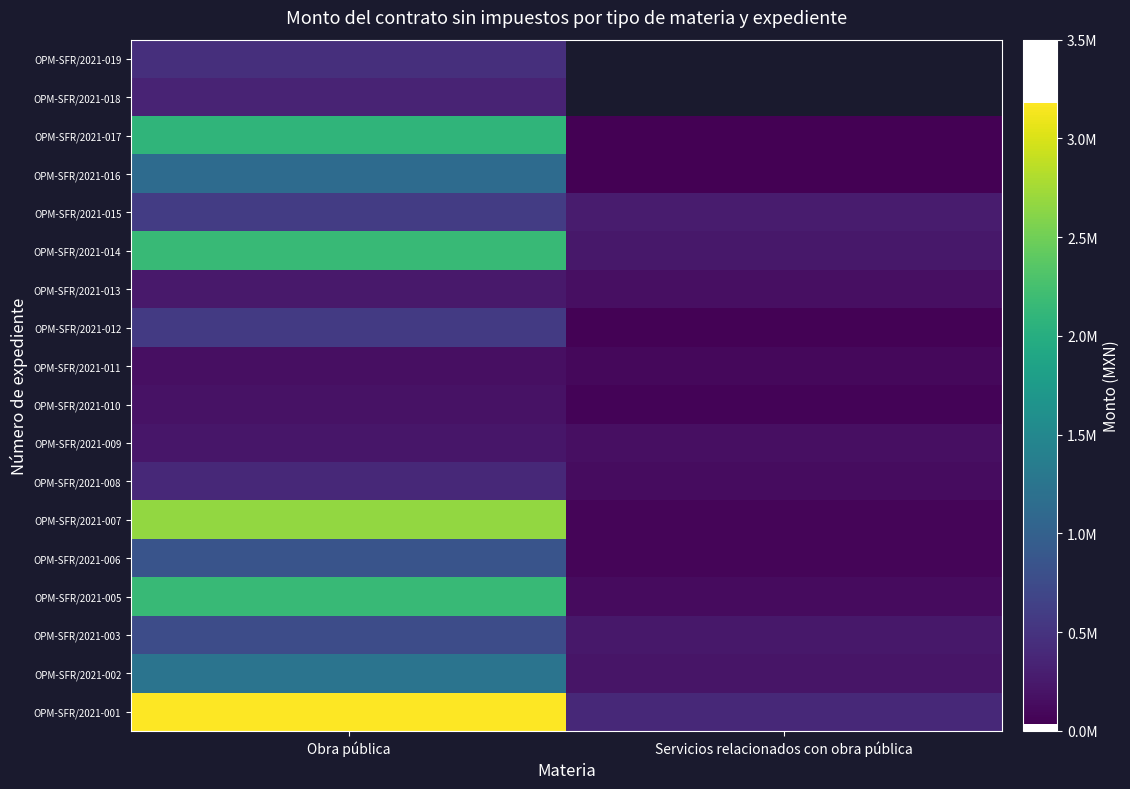

Rank the categories by OPM-SFR/2021-015 value from lowest to highest.

Servicios relacionados con obra pública, Obra pública